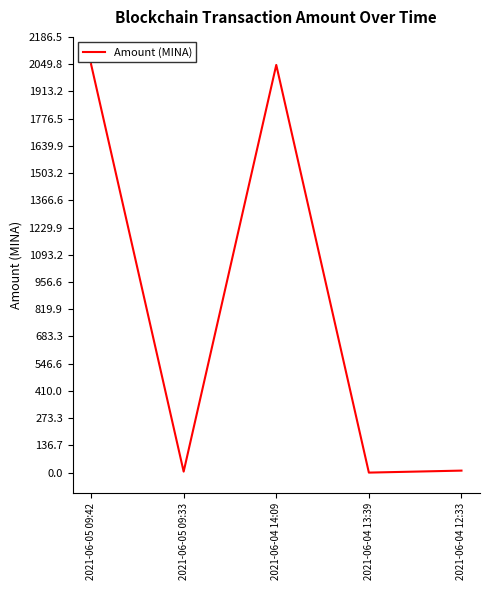

Which has a higher value, 2021-06-05 09:42 or 2021-06-04 13:39?

2021-06-05 09:42